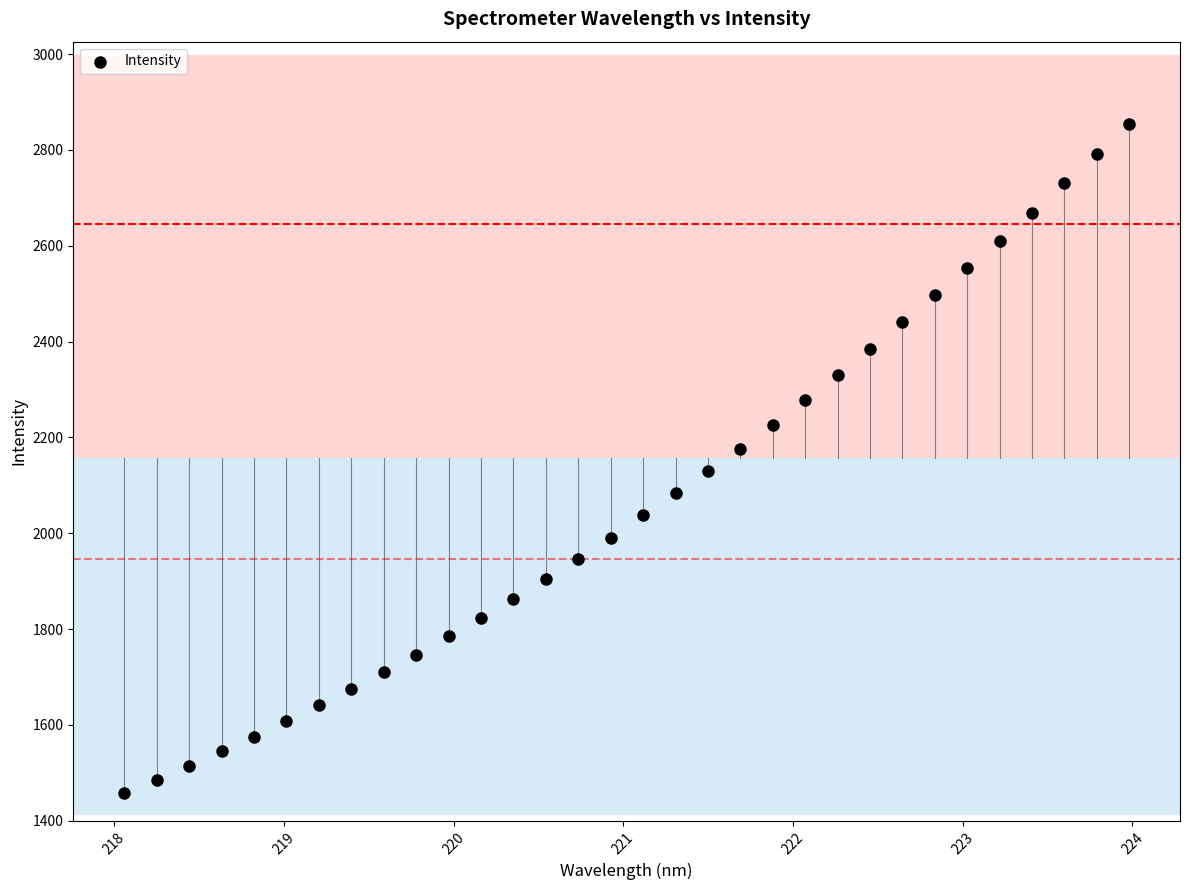

What is the range of X values (max minus min)?

5.9